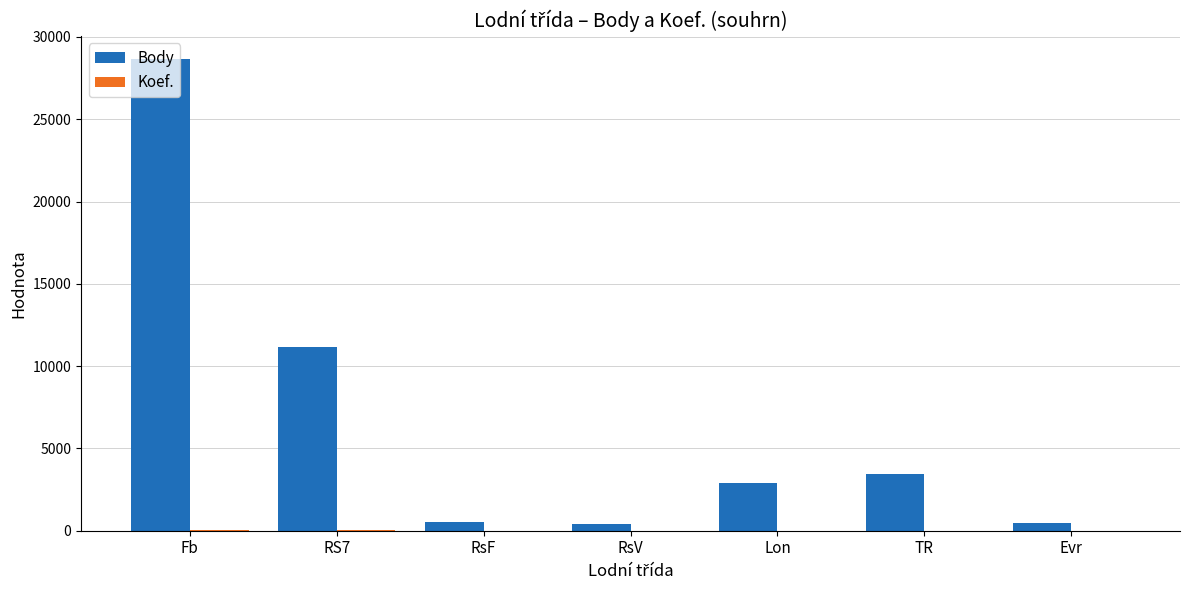

At which category is the sum across all series the highest?

Fb